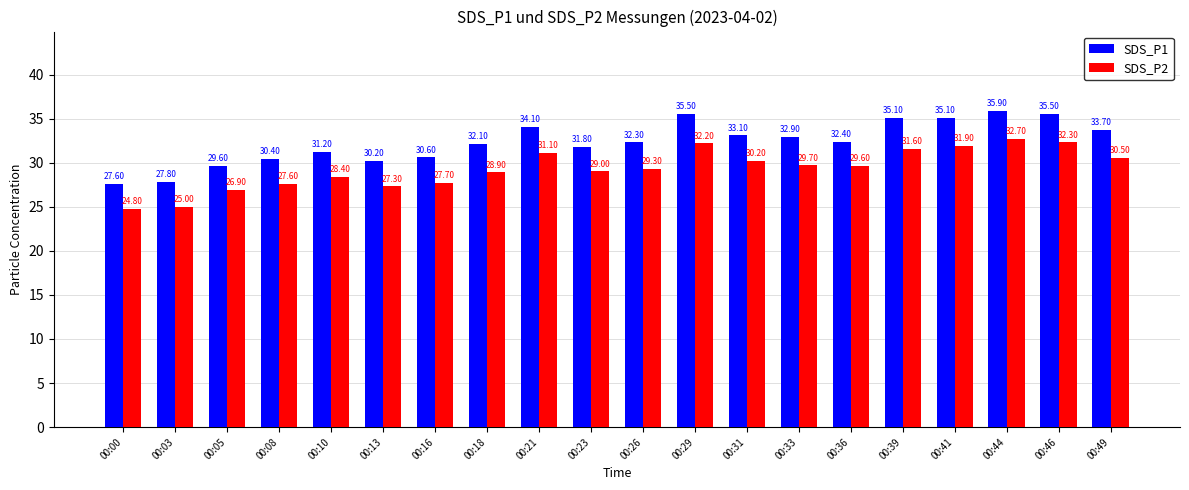

What value does the SDS_P2 series have at 00:31?

30.2